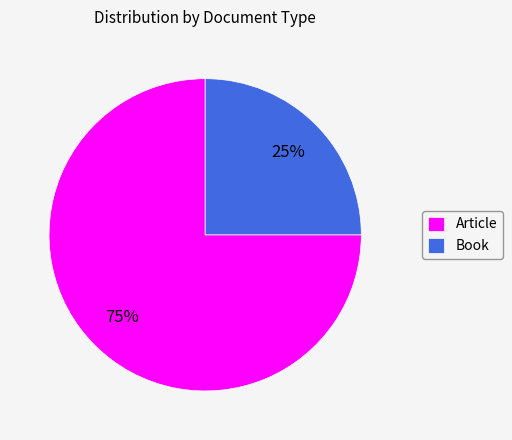

Which has a higher value, Article or Book?

Article